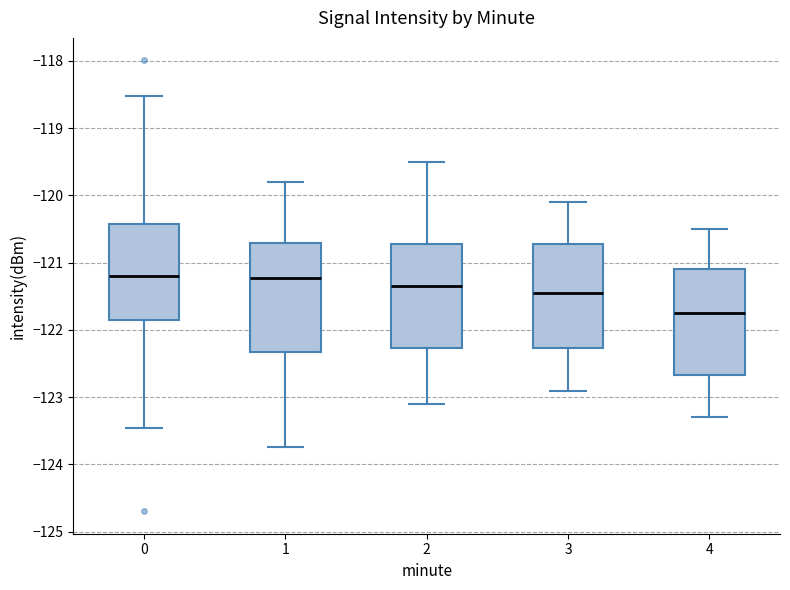

Reading left to right, transcribe this box plot: for each box, give where its median line is, the range the box spans, and where its two whiskers end, as read against the y-axis. The values are not printed on the chart, so give them approximately, as read against the axis.

0: median -121.2, box -121.8 to -120.4, whiskers -123.5 to -118.5
1: median -121.2, box -122.3 to -120.7, whiskers -123.7 to -119.8
2: median -121.3, box -122.3 to -120.7, whiskers -123.1 to -119.5
3: median -121.4, box -122.3 to -120.7, whiskers -122.9 to -120.1
4: median -121.7, box -122.7 to -121.1, whiskers -123.3 to -120.5